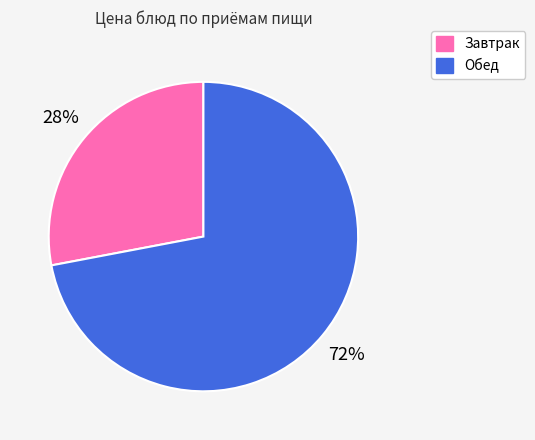

To the nearest percent, what is the difference between the largest and smallest slice percentages?

44%